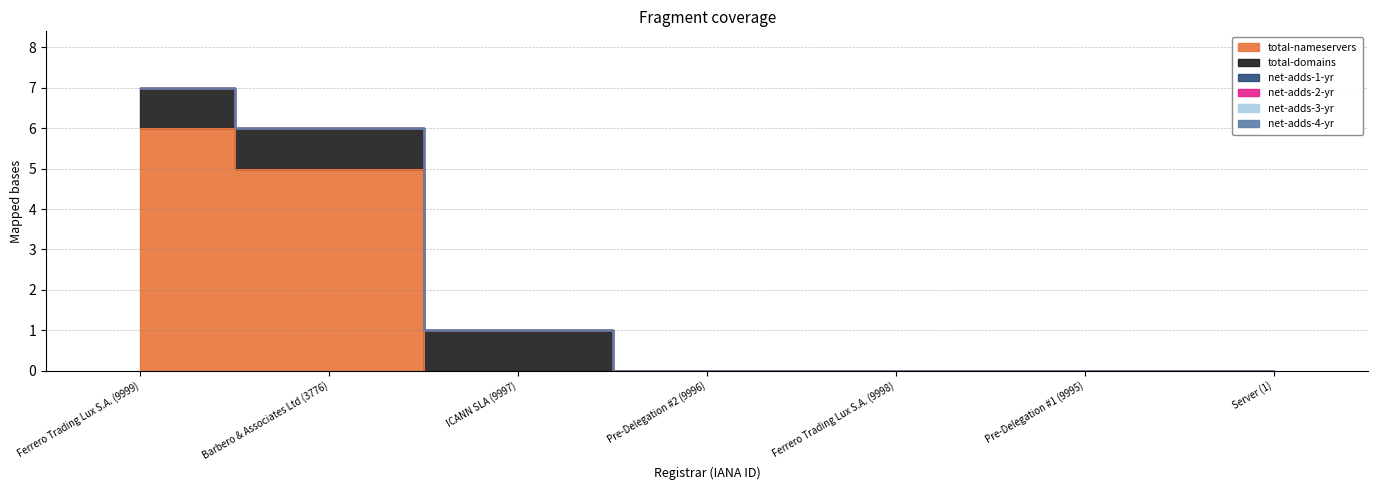

What is the sum of the total-domains values at Barbero & Associates Ltd (3776) and ICANN SLA (9997)?

2